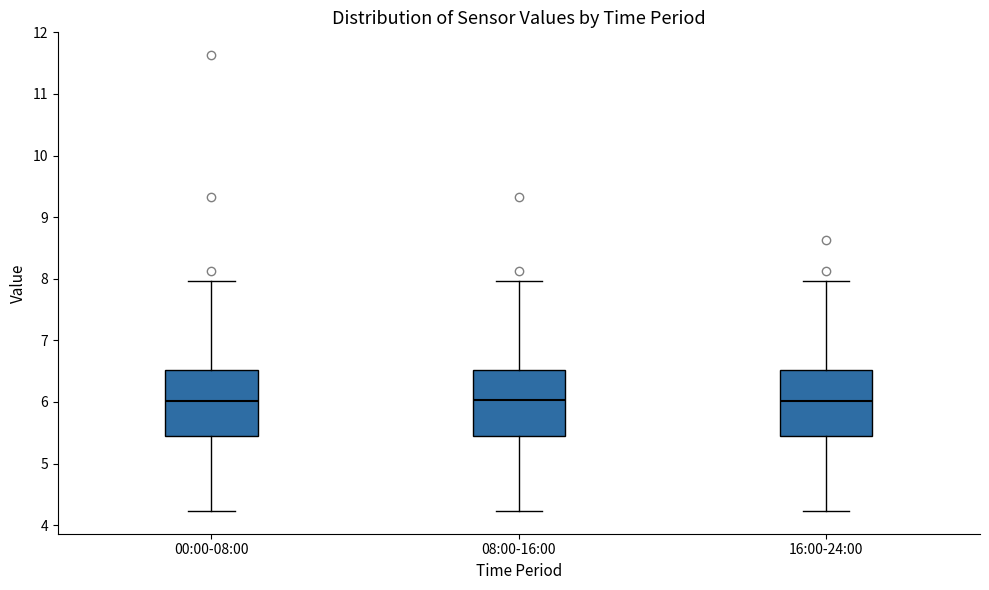

Reading left to right, read every box against the y-axis: the position of its median line, the range the box covers, and the ends of its whiskers. The values are not printed on the chart, so give them approximately, as read against the axis.

00:00-08:00: median 6.0, box 5.5 to 6.5, whiskers 4.2 to 8.0
08:00-16:00: median 6.0, box 5.5 to 6.5, whiskers 4.2 to 8.0
16:00-24:00: median 6.0, box 5.5 to 6.5, whiskers 4.2 to 8.0